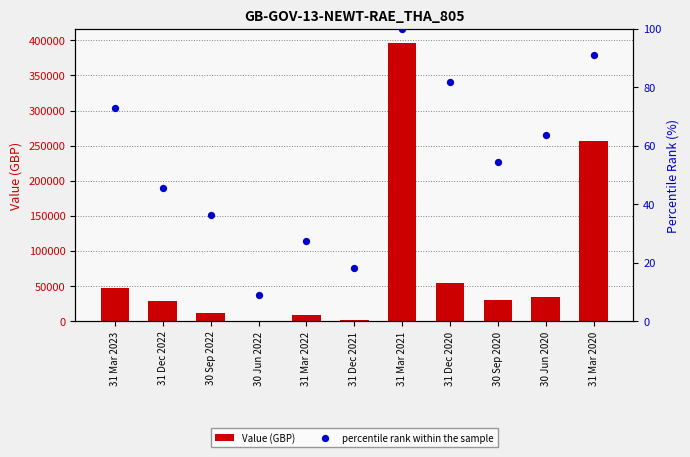

Is the value of Value (GBP) at 31 Mar 2023 greater than the value of percentile rank within the sample at 31 Mar 2023?

Yes